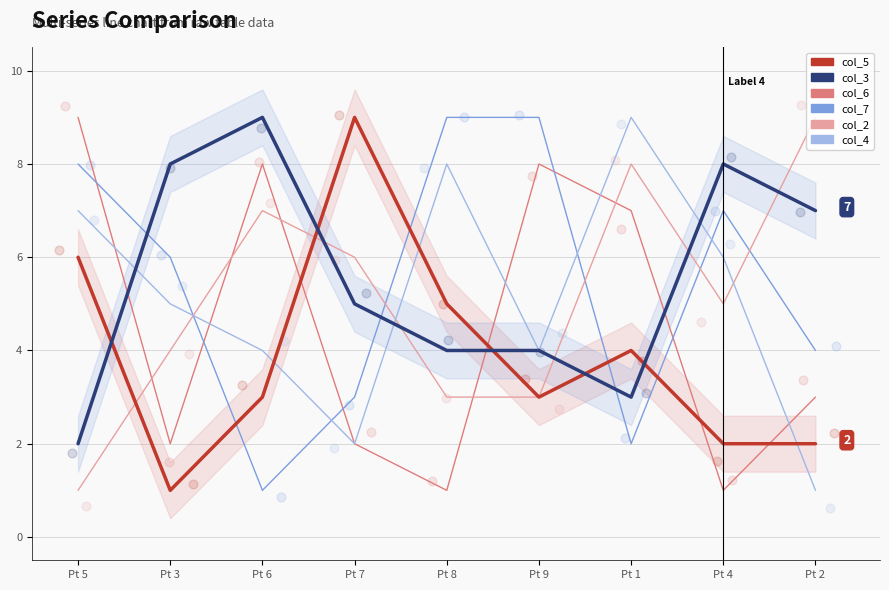

Which series has the largest Y range (max minus min)?

col_5